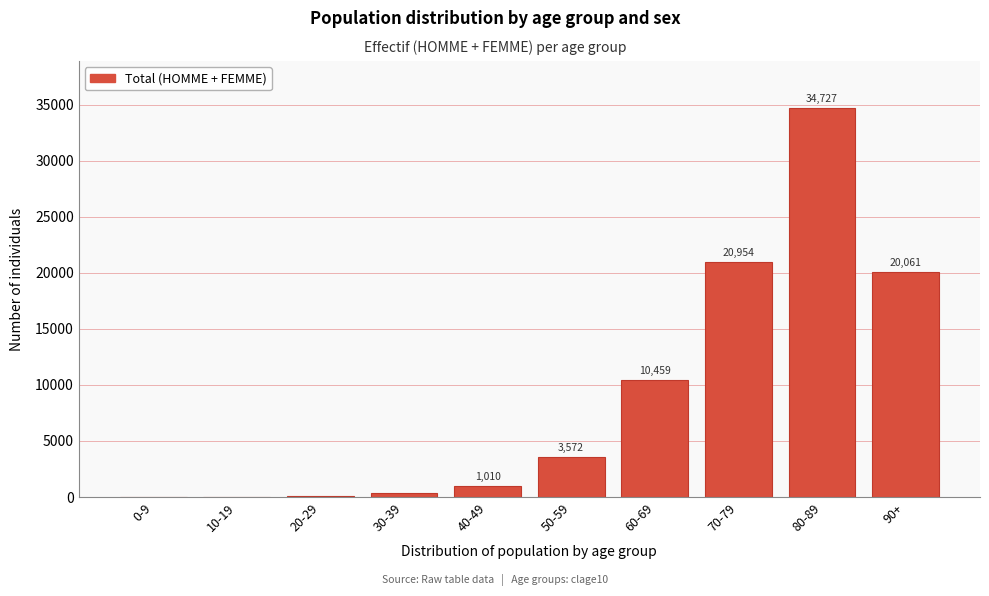

Reading left to right, transcribe all the data shown in this chart.

0-9=12	10-19=14	20-29=101	30-39=341	40-49=1010	50-59=3572	60-69=10459	70-79=20954	80-89=34727	90+=20061